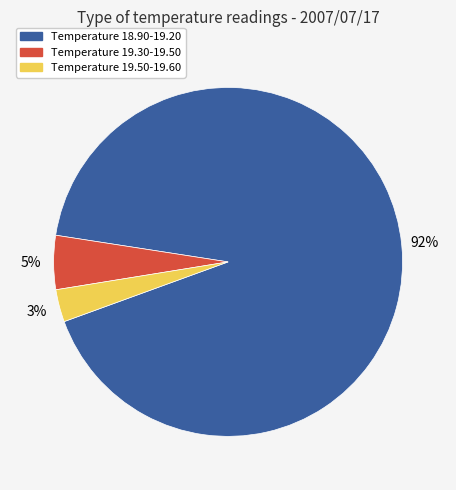

What is the ratio of the value at Temperature 19.30-19.50 to the value at Temperature 19.50-19.60?

1.7